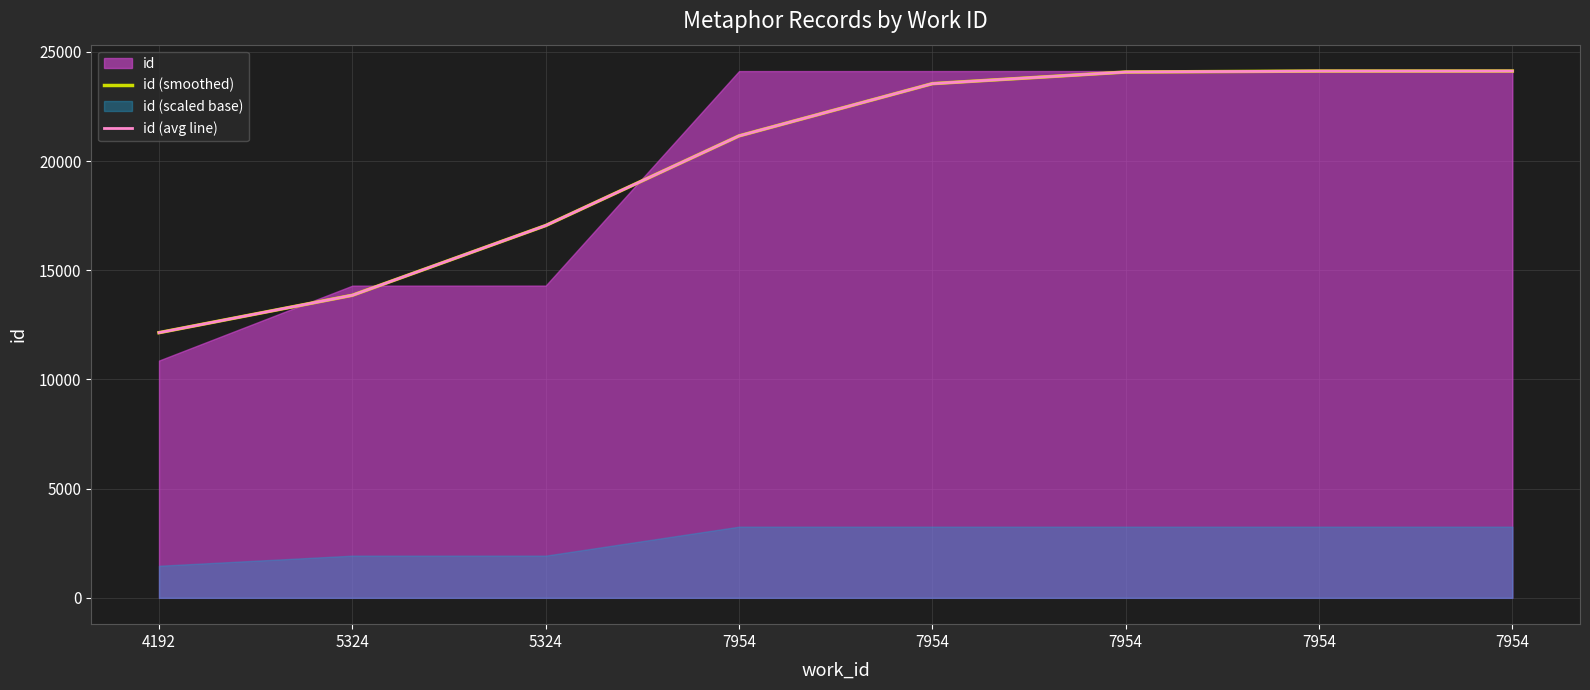

Reading left to right, extract all data points from this chart.

id (smoothed): 12143	13856	17049	21154	23547	24079	24123	24125
id (avg line): 12143	13856	17049	21154	23547	24079	24123	24125